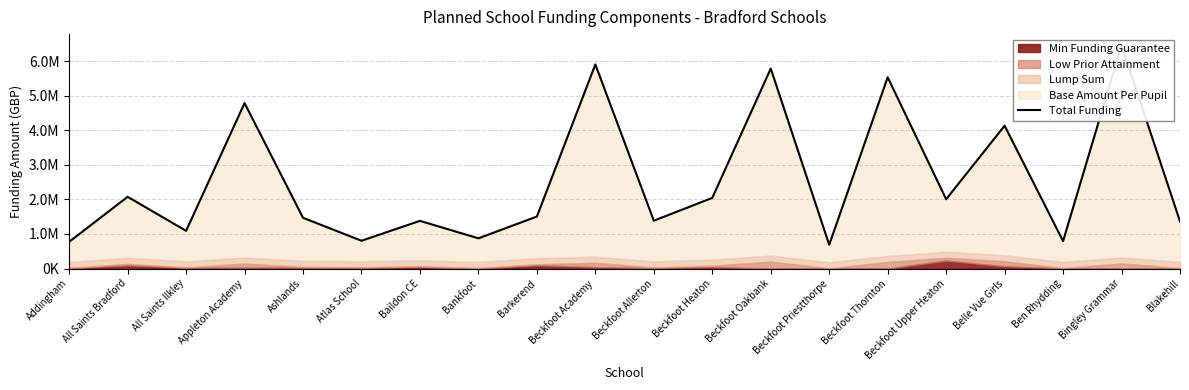

Reading right to left, transcribe all the data shown in this chart.

Blakehill=1362838.1	Bingley Grammar=6458242.0	Ben Rhydding=792588.5	Belle Vue Girls=4130985.6	Beckfoot Upper Heaton=2004621.9	Beckfoot Thornton=5532839.3	Beckfoot Priestthorpe=686759.6	Beckfoot Oakbank=5784317.7	Beckfoot Heaton=2043281.4	Beckfoot Allerton=1383502.0	Beckfoot Academy=5904374.6	Barkerend=1503634.5	Bankfoot=873505.1	Baildon CE=1378633.8	Atlas School=803962.1	Ashlands=1467242.9	Appleton Academy=4785045.6	All Saints Ilkley=1090214.2	All Saints Bradford=2074691.8	Addingham=772619.6